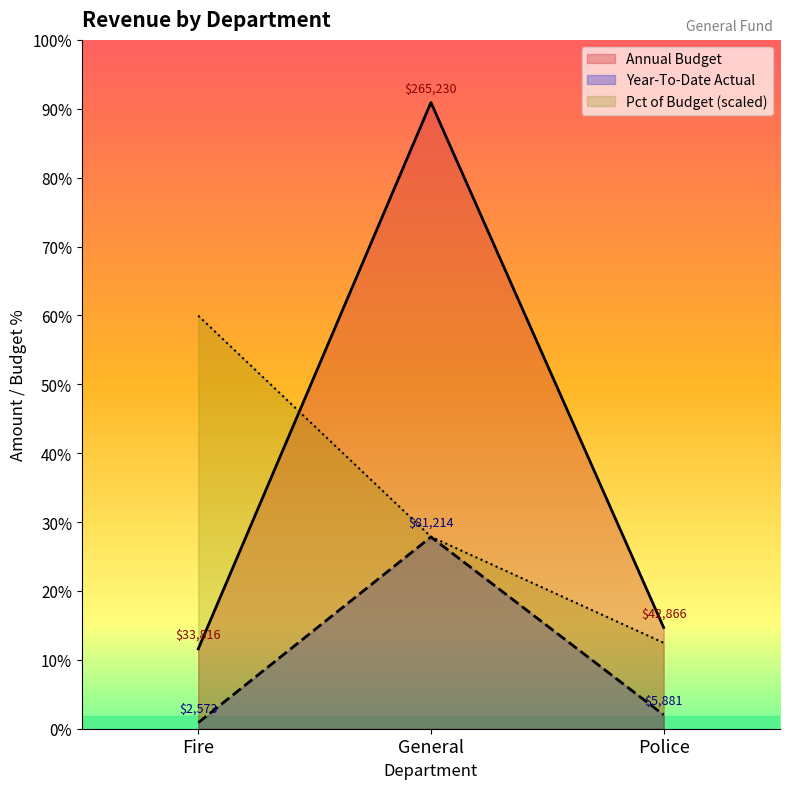

What is the sum of all Percent of Budget values?

292654.4